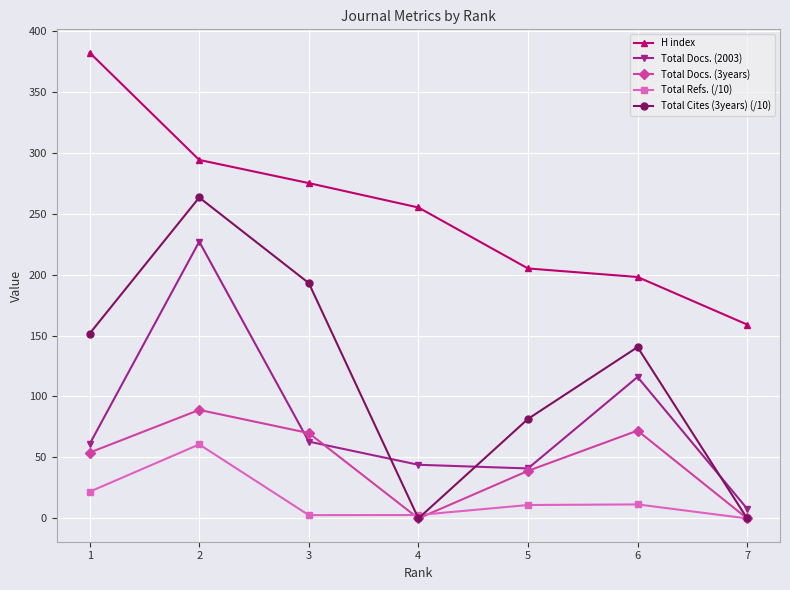

True or false: Total Refs. (/10) and Total Docs. (2003) intersect in this chart.

False